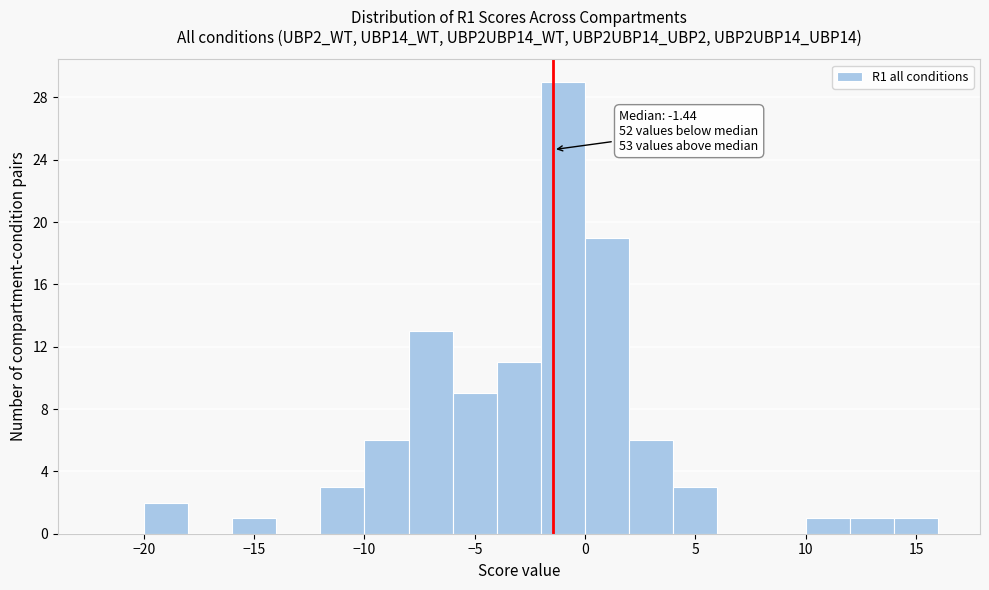

Over which range of the x-axis is the bar tallest?

-2 to 0